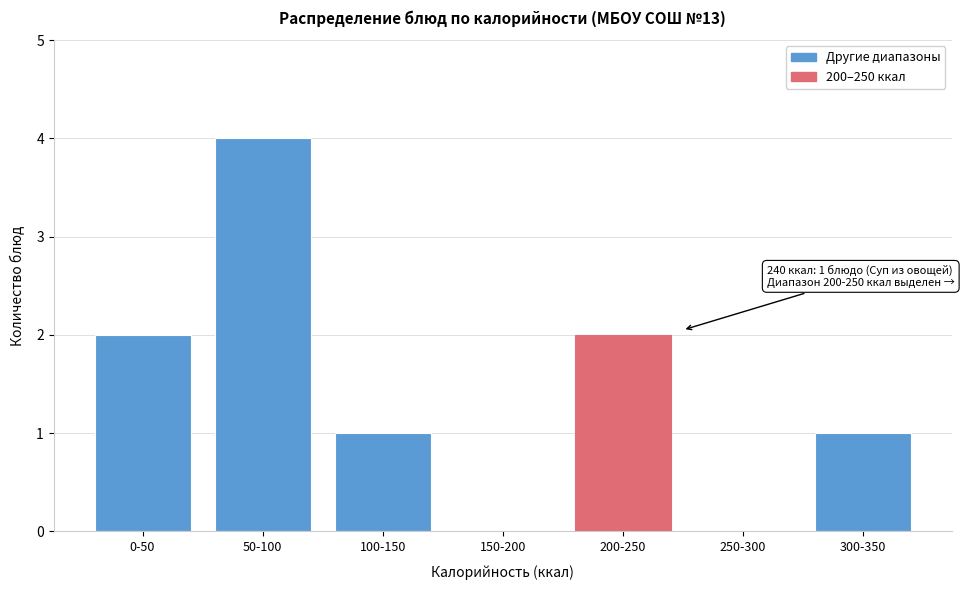

Reading left to right, extract all data points from this chart.

0-50=2	50-100=4	100-150=1	150-200=0	200-250=2	250-300=0	300-350=1